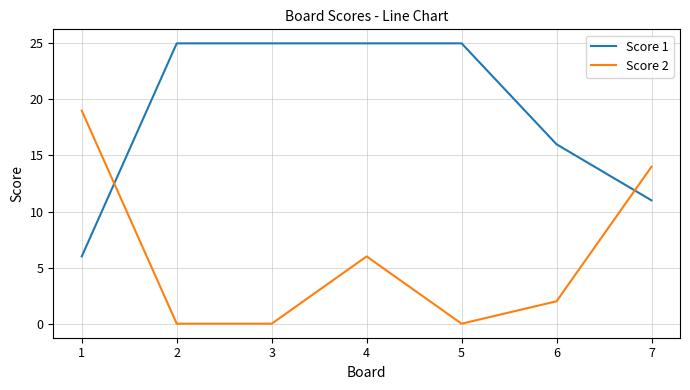

Count the number of categories in the chart.

7